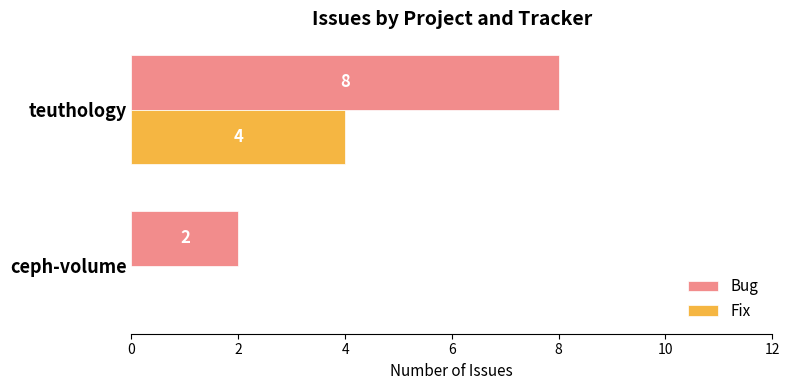

Which series has the largest total across all categories?

Bug